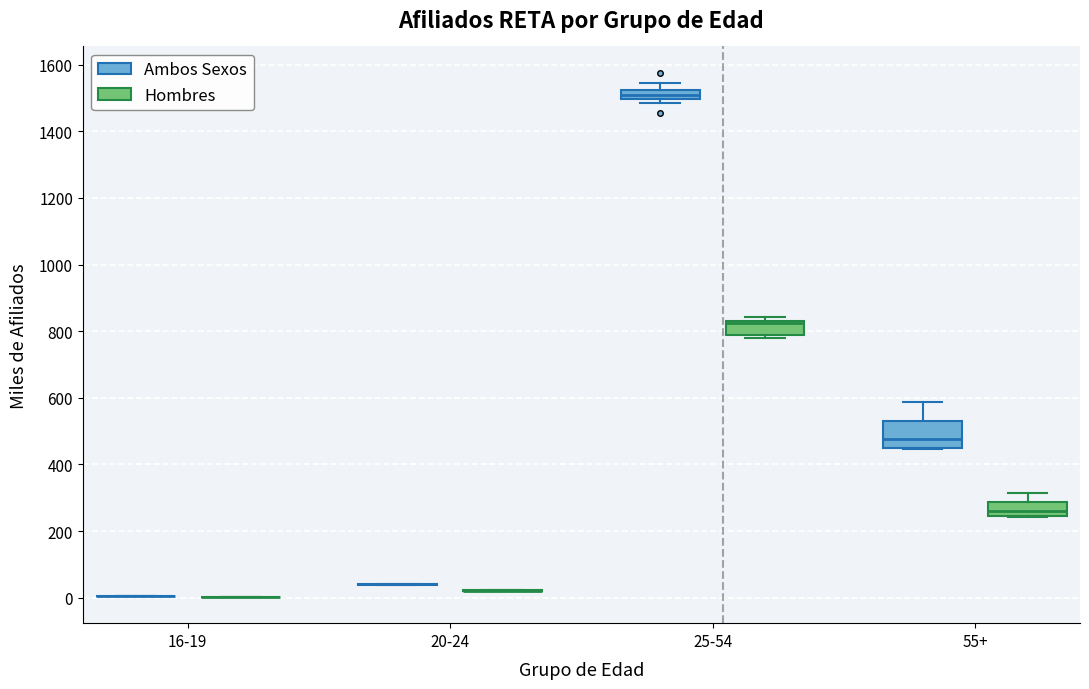

Comparing the boxes themselves (not the whiskers), which one is the tallest?

55+ (Ambos Sexos)